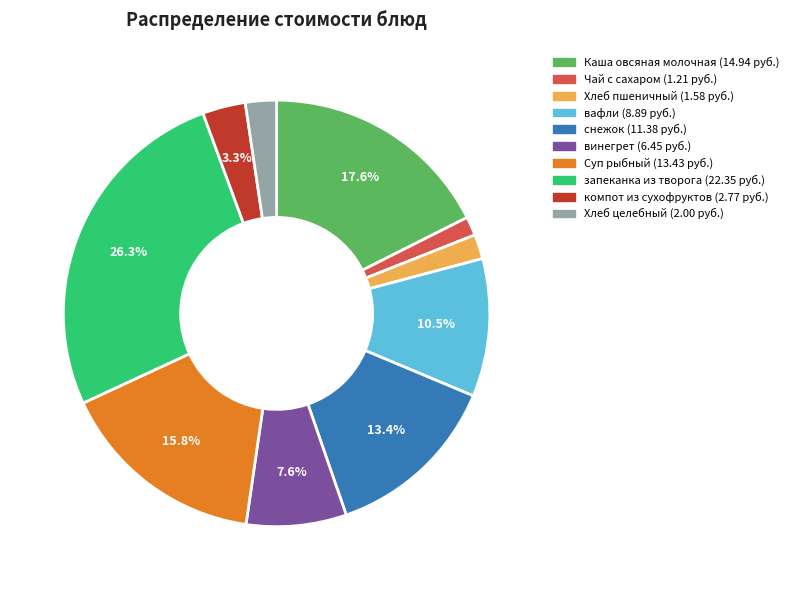

To the nearest percent, what is the difference between the Хлеб пшеничный and Каша овсяная молочная slice percentages?

16%